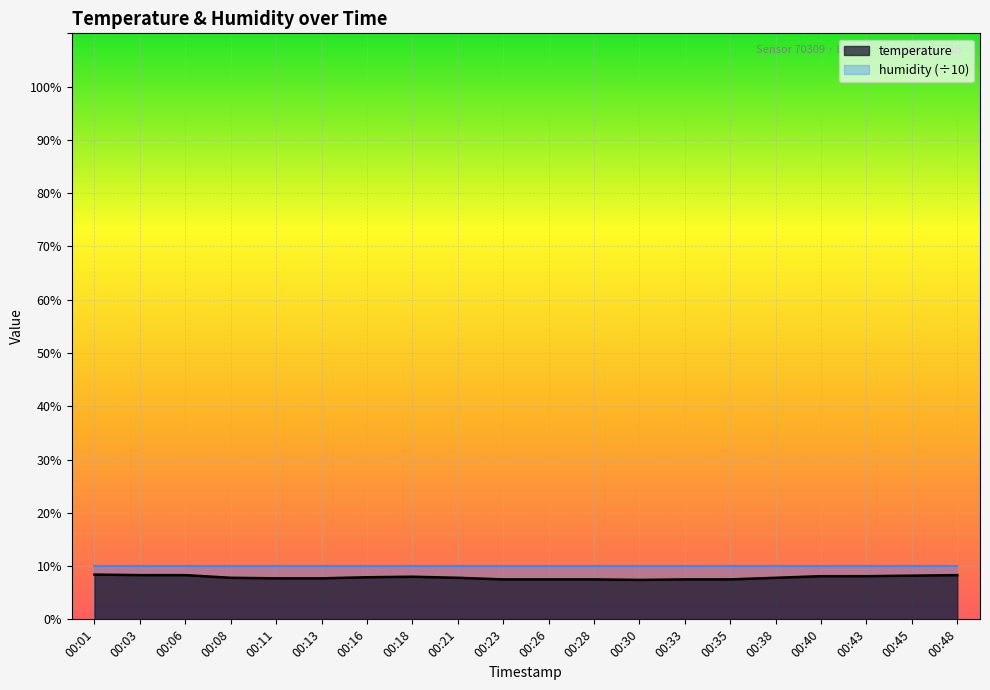

Reading left to right, list all the values displayed in this chart.

00:01=8.4	00:03=8.3	00:06=8.3	00:08=7.8	00:11=7.7	00:13=7.7	00:16=7.9	00:18=8.0	00:21=7.8	00:23=7.5	00:26=7.5	00:28=7.5	00:30=7.4	00:33=7.5	00:35=7.5	00:38=7.8	00:40=8.1	00:43=8.1	00:45=8.2	00:48=8.3